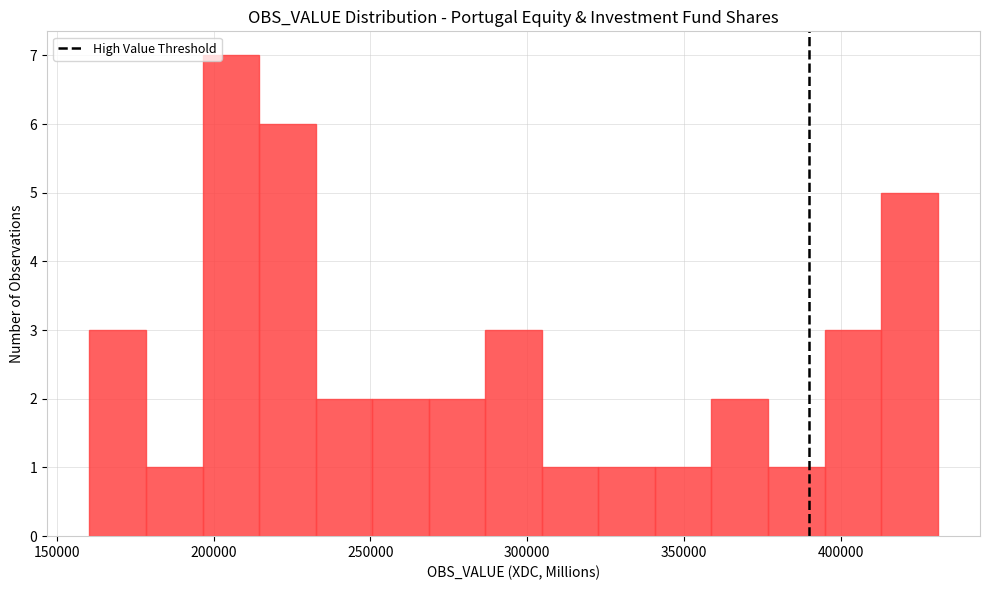

Read against the x-axis, roughly where is the centre of the tallest bar?

205000